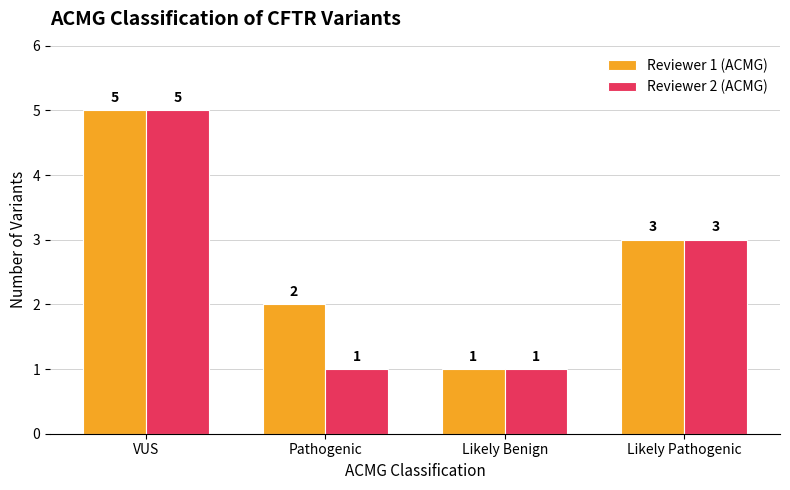

What is the label of the 4th bar from the left?

Likely Pathogenic